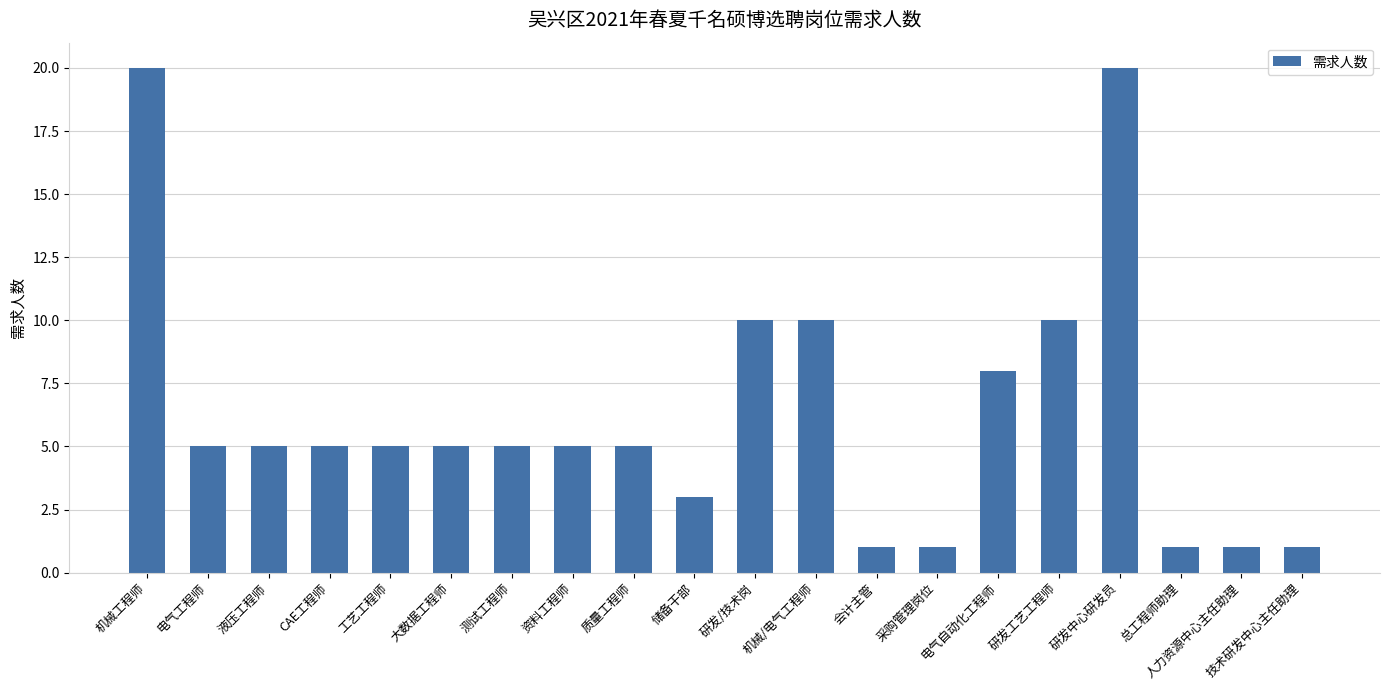

Read the value at 储备干部.

3